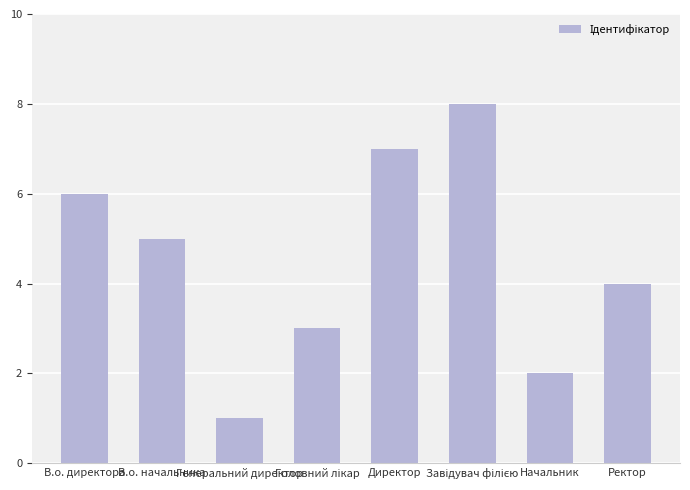

Reading left to right, transcribe all the data shown in this chart.

6	5	1	3	7	8	2	4